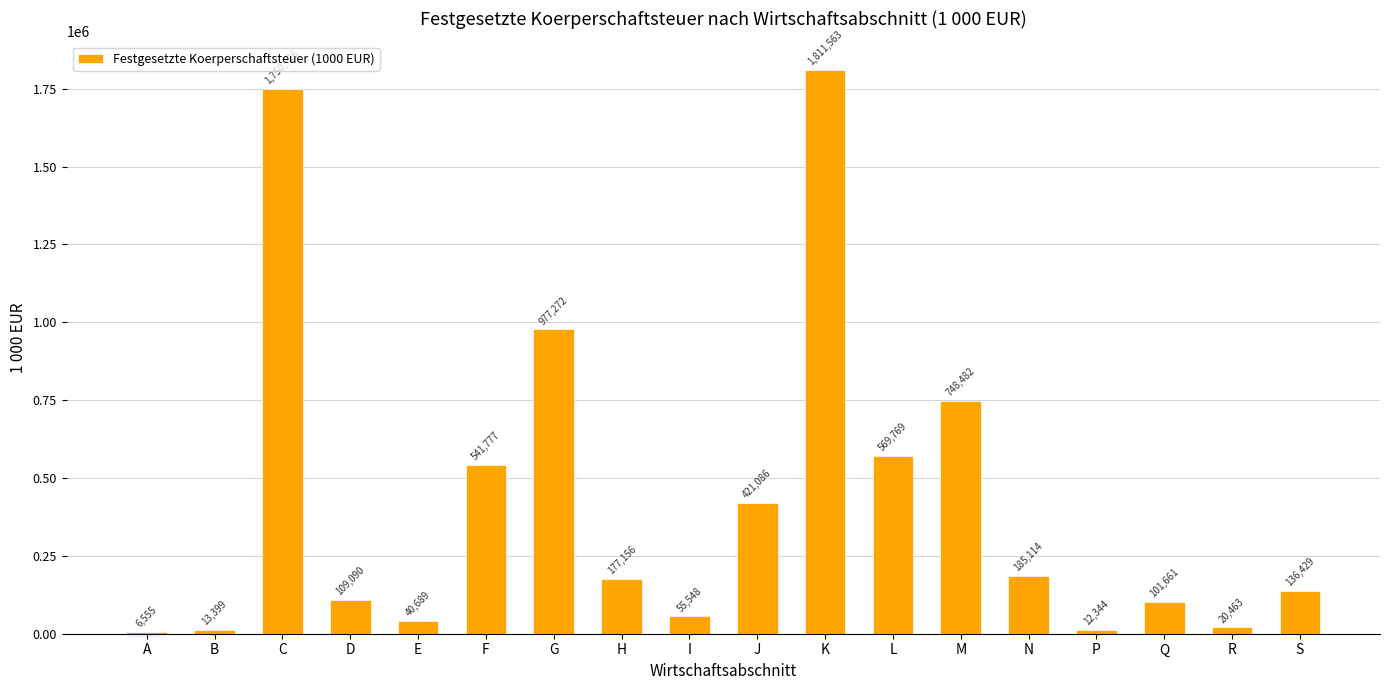

Where is the data nearest to the value 909059?

G